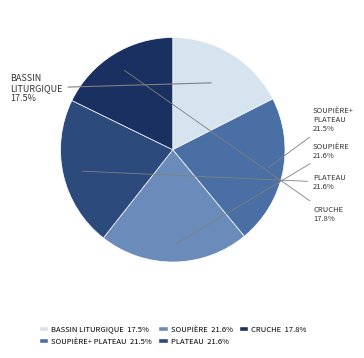

Is there a majority slice in this chart?

No